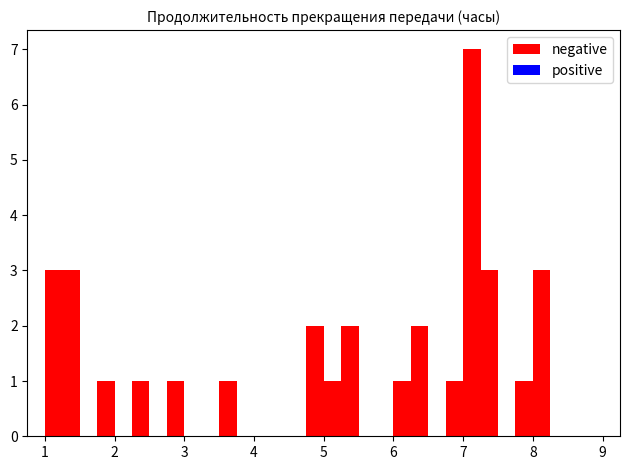

Around what value on the x-axis is the tallest bar? Give the approximate position of its centre, as read against the axis.

7.1